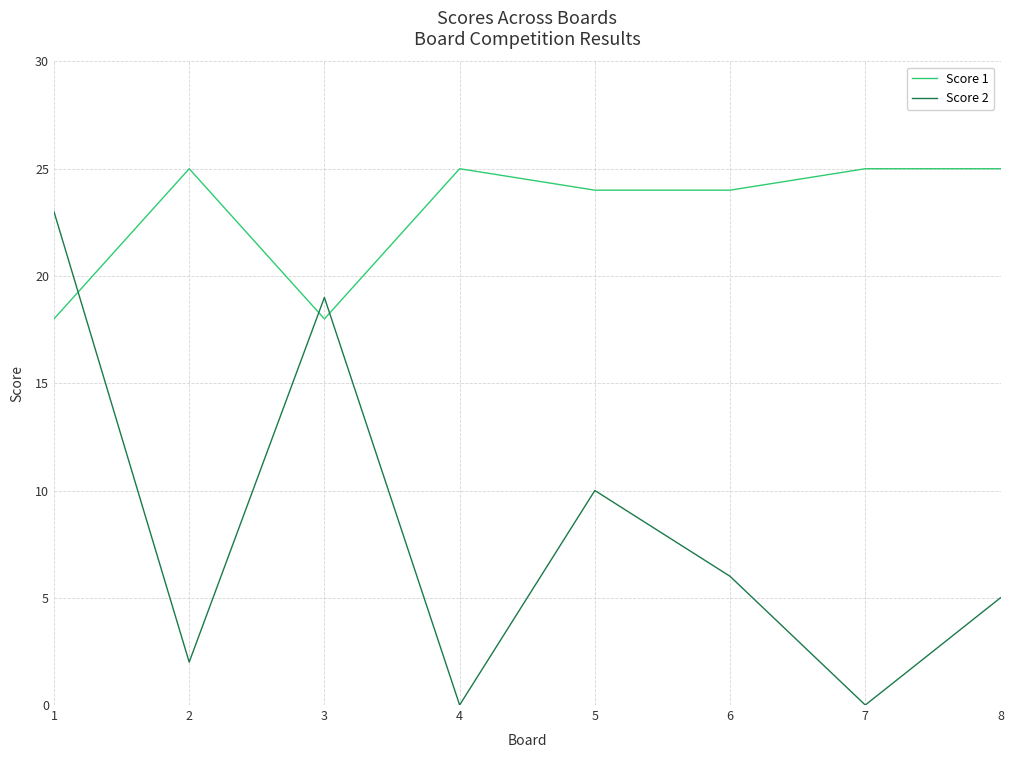

Rank the series by their average value, from lowest to highest.

Score 2, Score 1